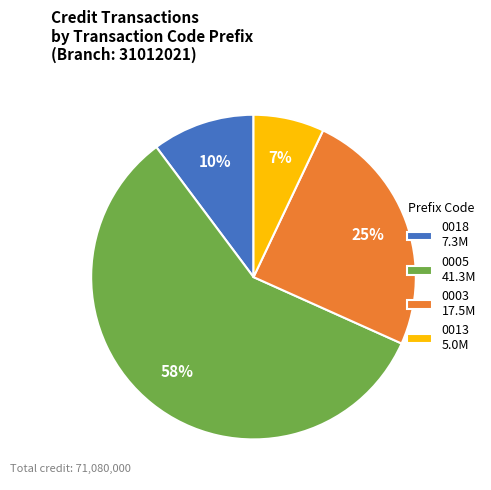

Is there any slice that represents more than half of the pie?

Yes